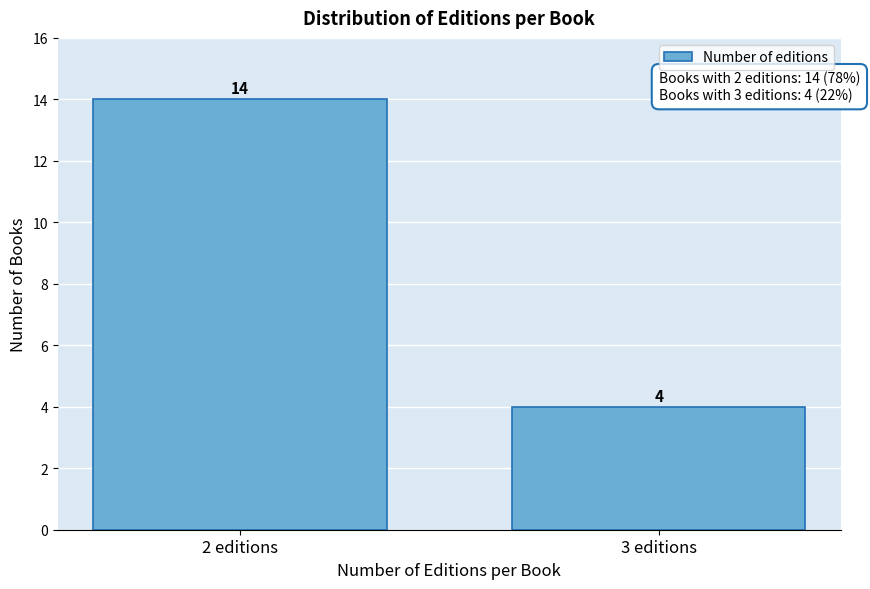

Reading right to left, transcribe all the data shown in this chart.

3 editions=4	2 editions=14